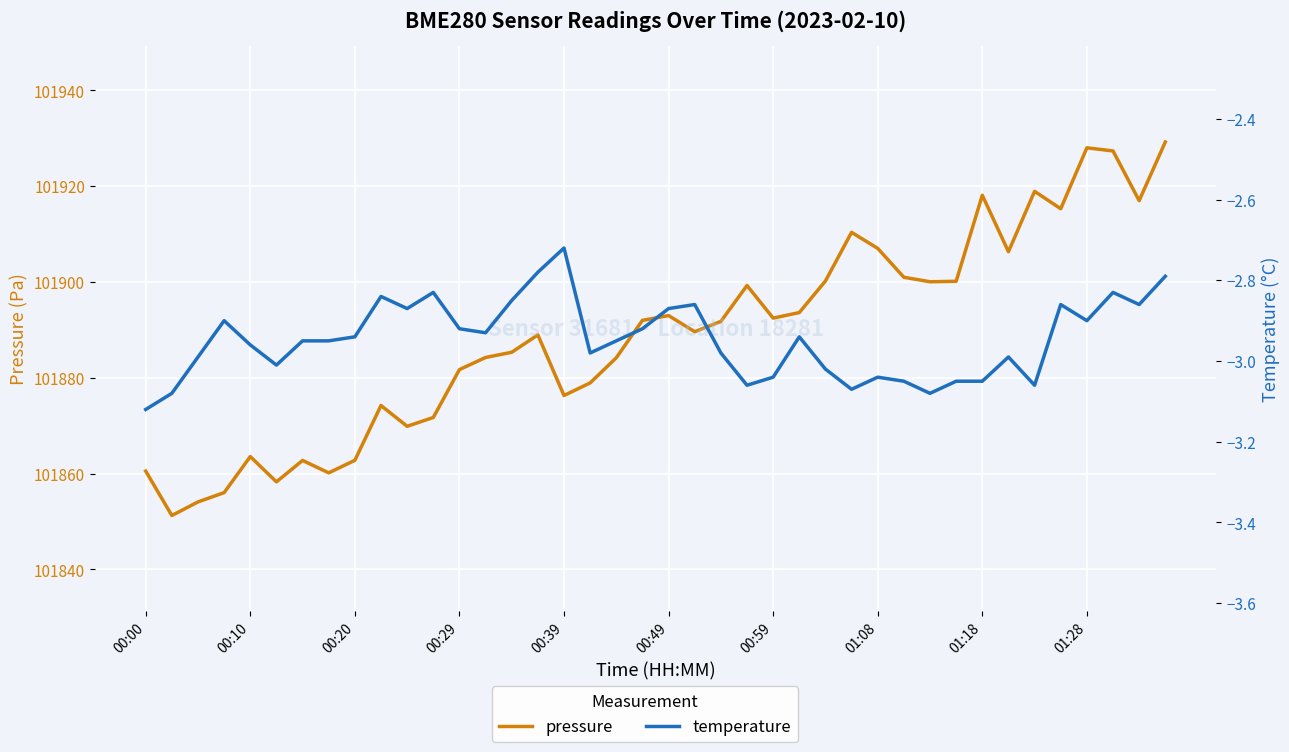

The temperature series shows -1.6 at 39. True or false?

False